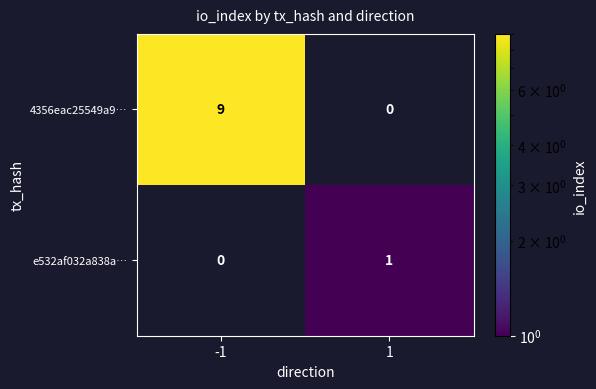

What is the difference between the maximum and minimum values in the 4356eac25549a9… series?

9